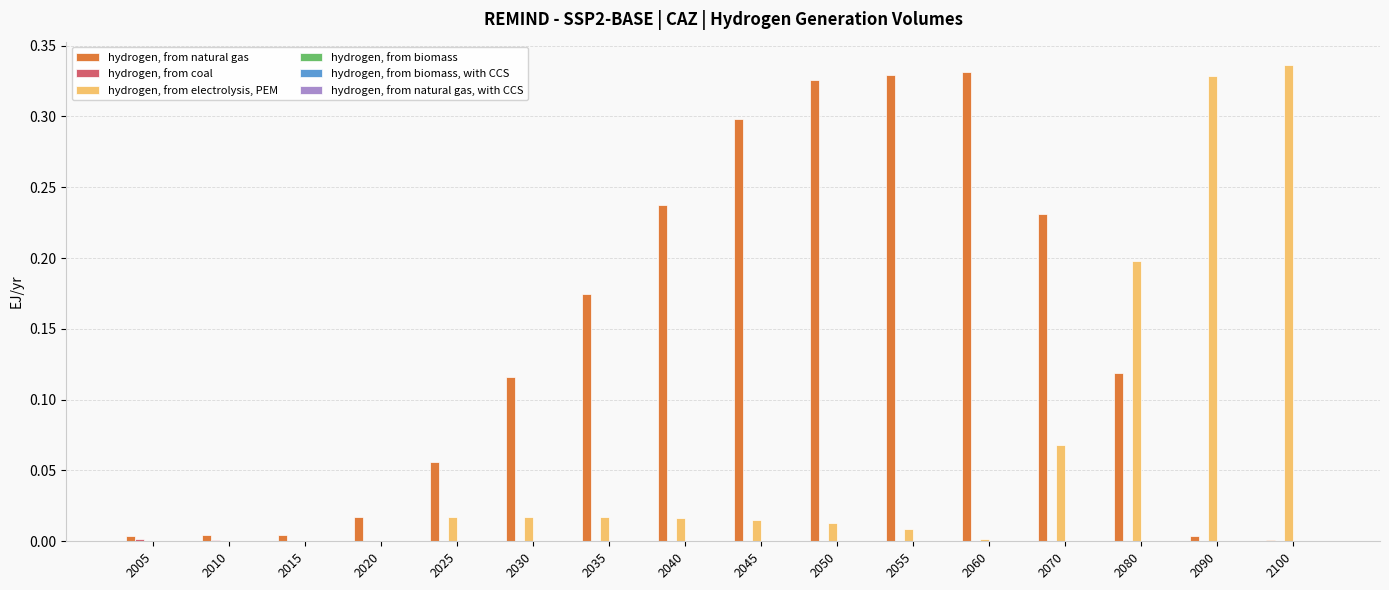

Is it true that hydrogen, from natural gas equals 0.3 at 2040?

False